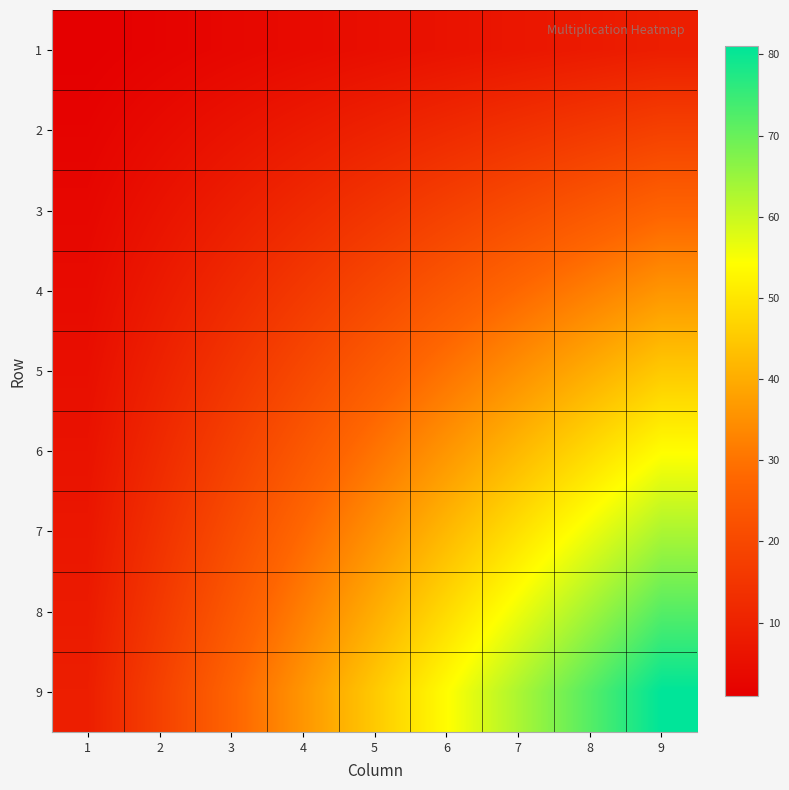

Reading left to right, extract all data points from this chart.

1: 1=1	2=2	3=3	4=4	5=5	6=6	7=7	8=8	9=9
2: 1=2	2=4	3=6	4=8	5=10	6=12	7=14	8=16	9=18
3: 1=3	2=6	3=9	4=12	5=15	6=18	7=21	8=24	9=27
4: 1=4	2=8	3=12	4=16	5=20	6=24	7=28	8=32	9=36
5: 1=5	2=10	3=15	4=20	5=25	6=30	7=35	8=40	9=45
6: 1=6	2=12	3=18	4=24	5=30	6=36	7=42	8=48	9=54
7: 1=7	2=14	3=21	4=28	5=35	6=42	7=49	8=56	9=63
8: 1=8	2=16	3=24	4=32	5=40	6=48	7=56	8=64	9=72
9: 1=9	2=18	3=27	4=36	5=45	6=54	7=63	8=72	9=81